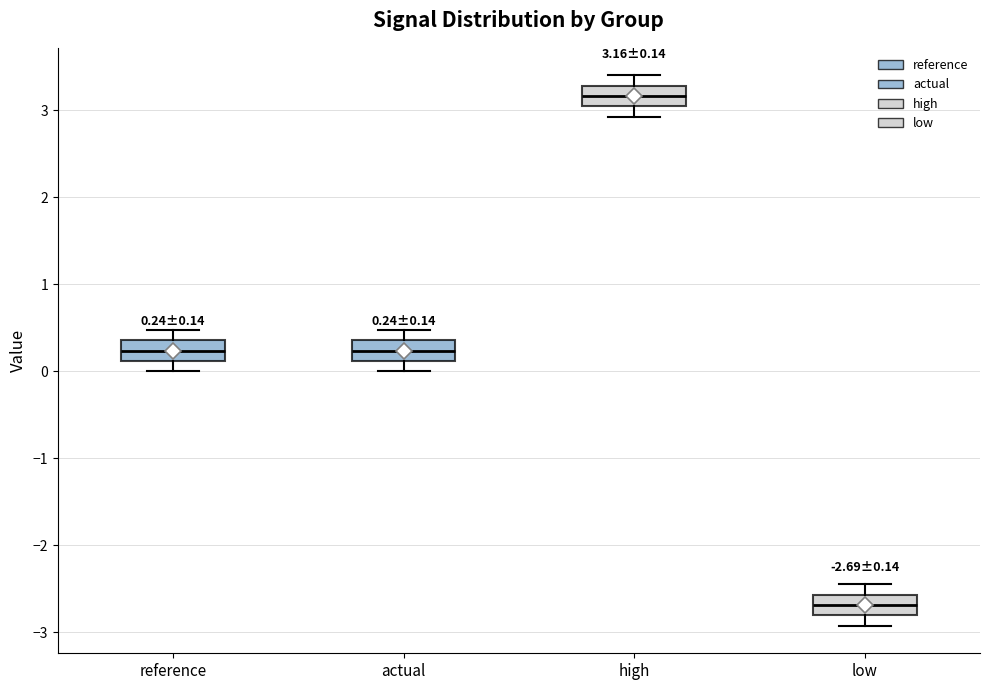

Which box has the highest median line?

high